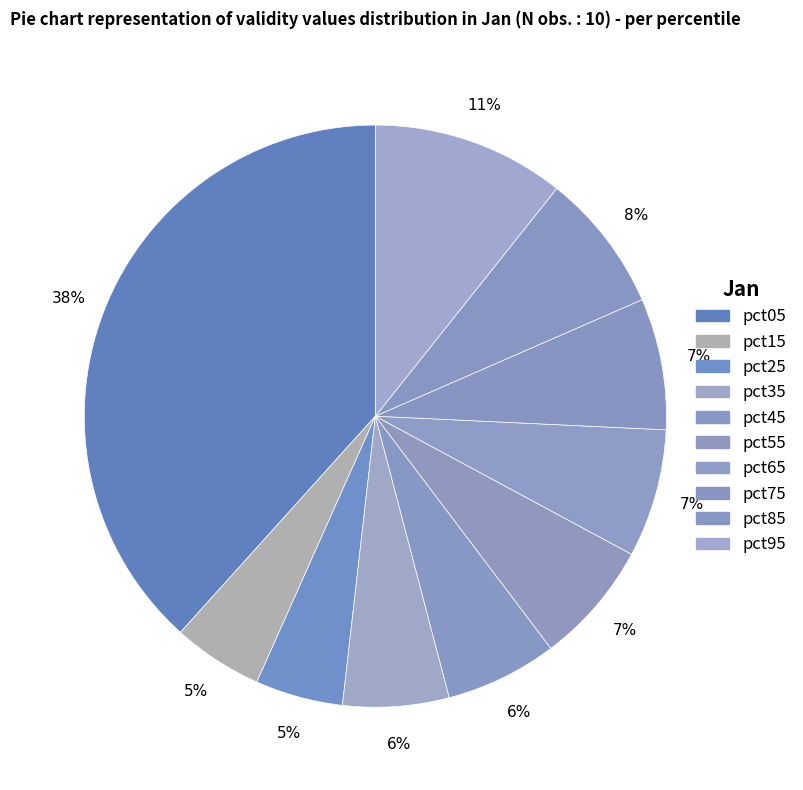

Is it true that pct65 is 1% of the pie?

False